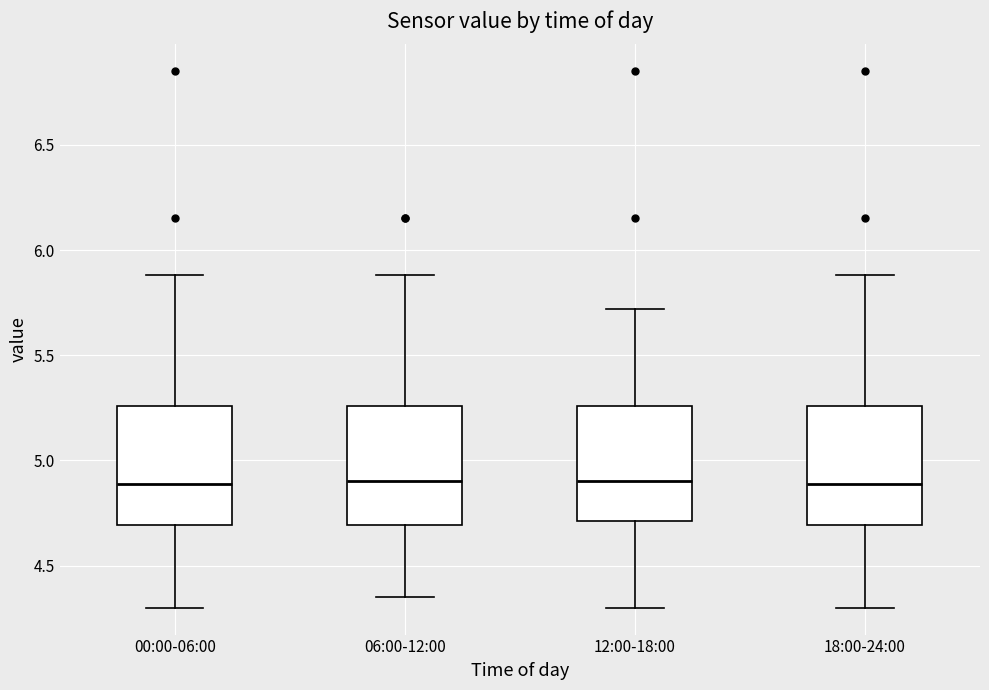

Where is the upper edge of the box for 12:00-18:00 on the y-axis? The values are not printed on the chart, so give them approximately, as read against the axis.

5.25